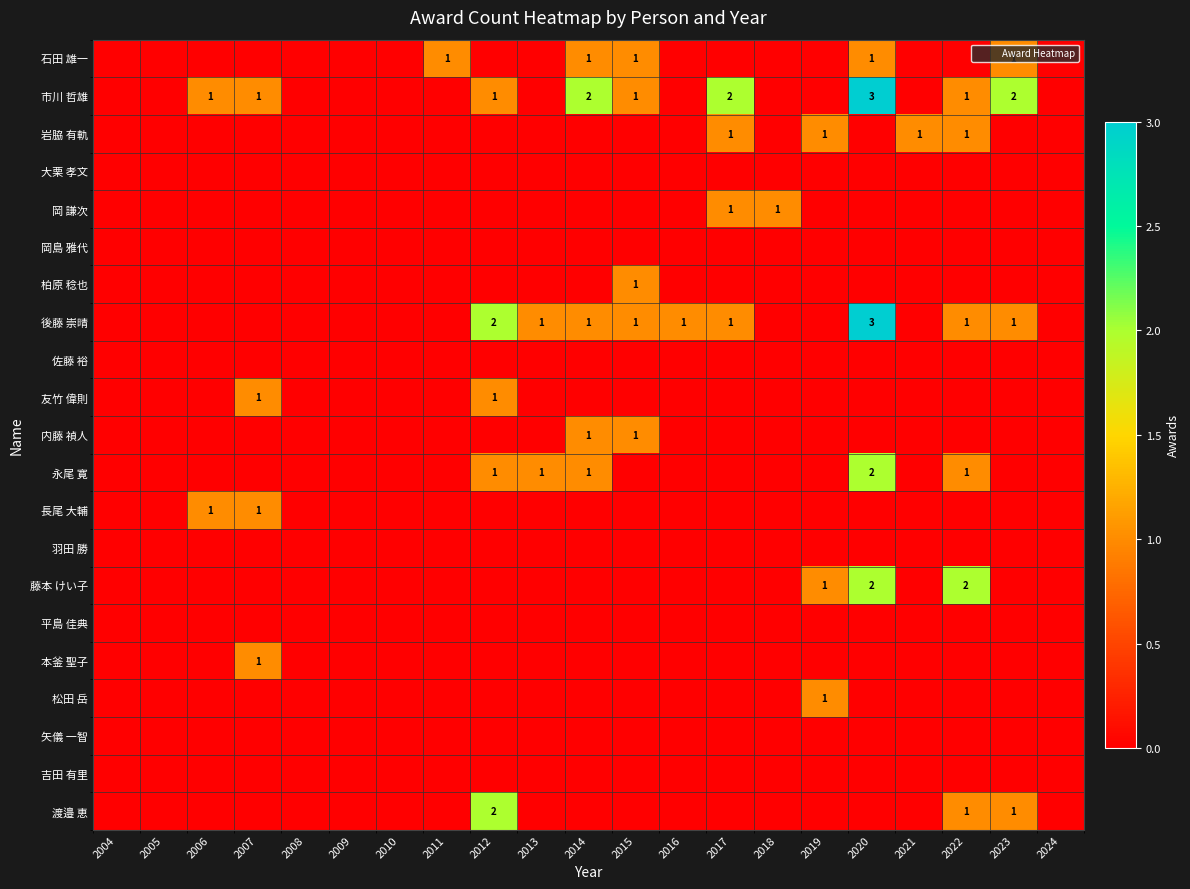

The 市川 哲雄 series shows 1 at 2022. True or false?

True